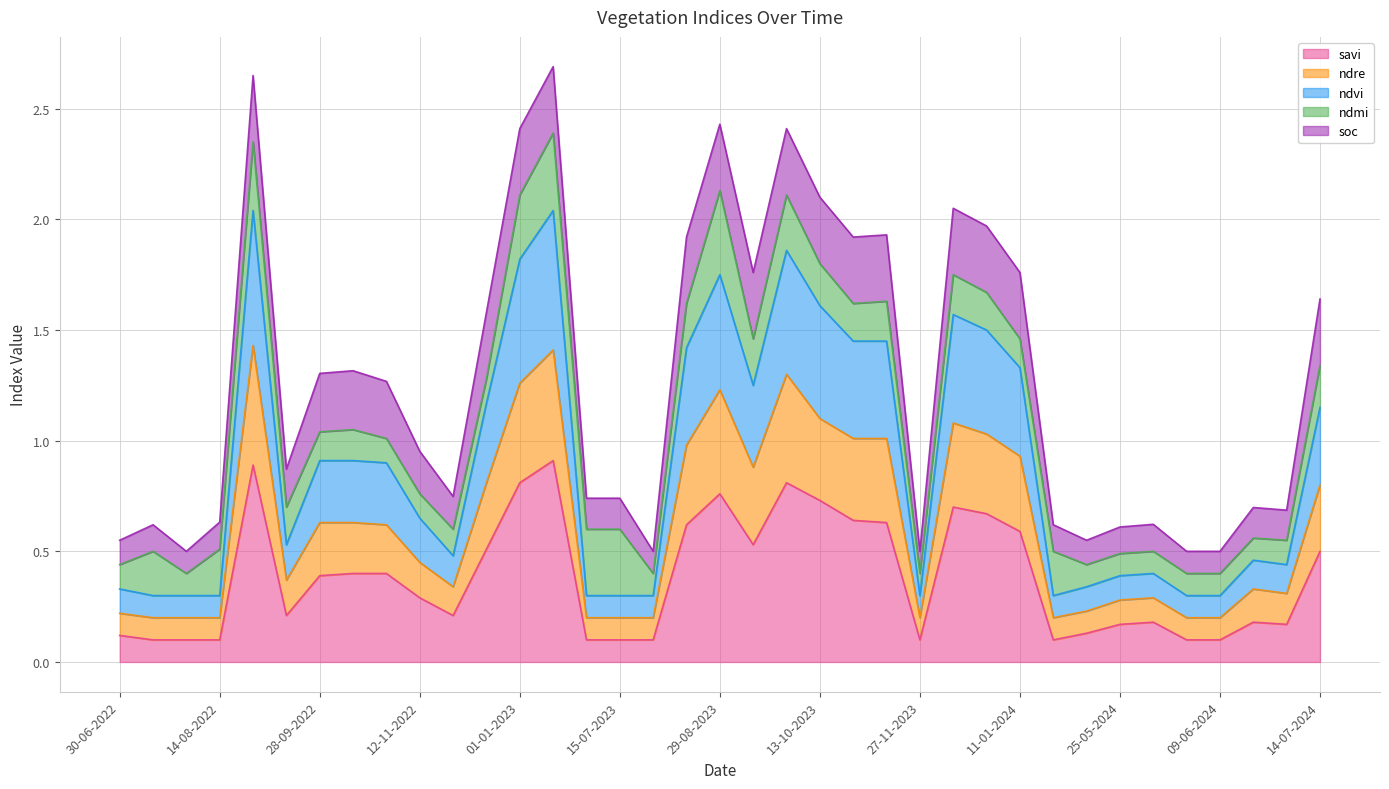

What is the maximum value for savi?

0.9